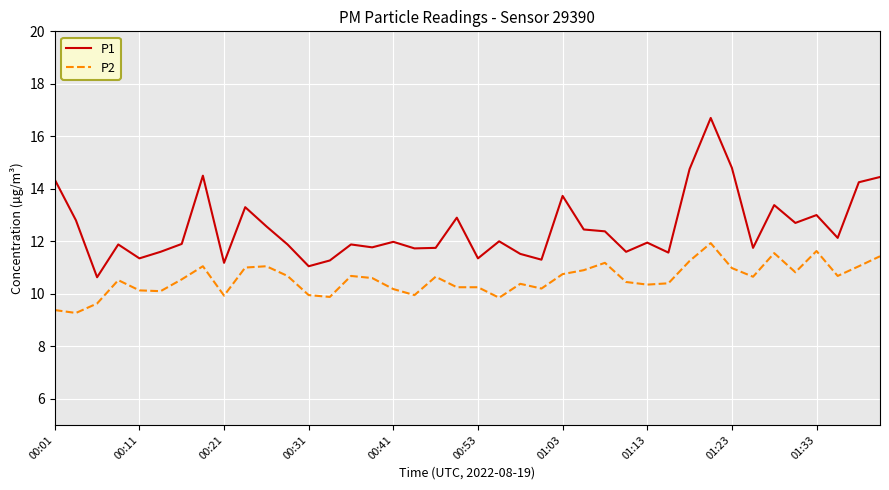

Which series has the widest spread of values?

P1